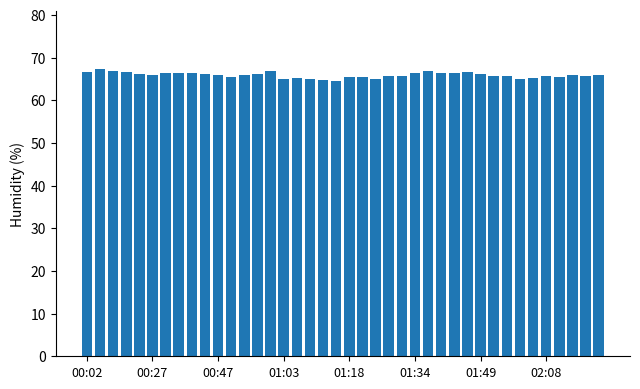

Does the chart contain stacked bars?

No